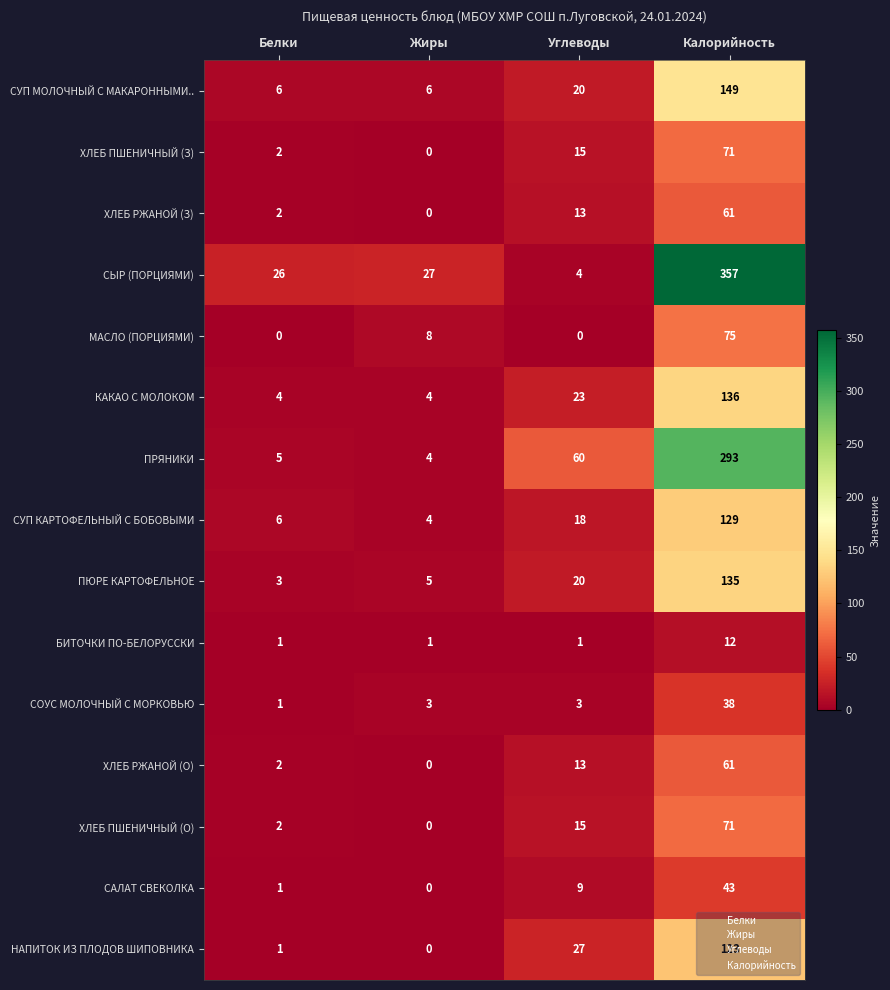

True or false: НАПИТОК ИЗ ПЛОДОВ ШИПОВНИКА has a value of 214 at Калорийность.

False